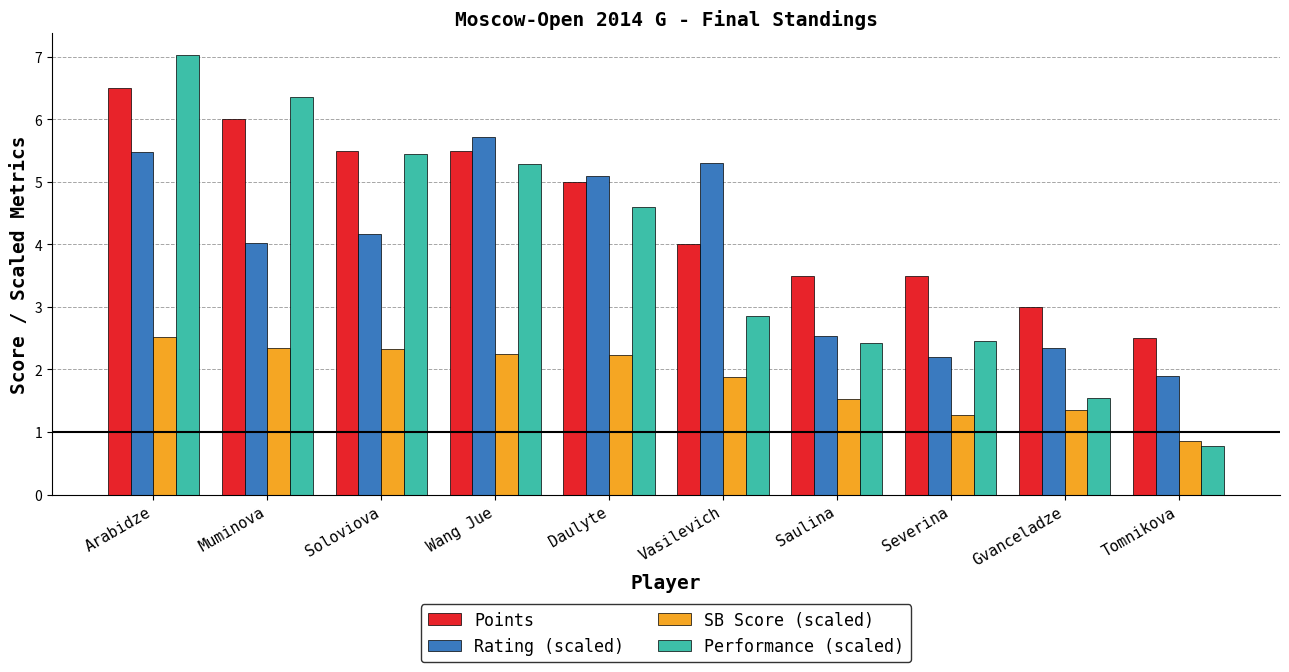

What is the difference between the second highest and minimum values in the Points series?

3.5